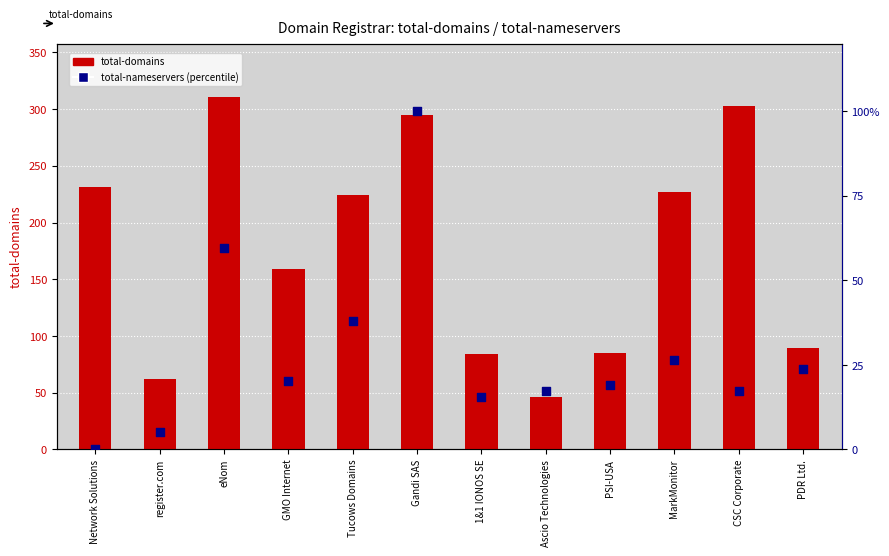

Is the value of total-domains at MarkMonitor greater than the value of total-nameservers (percentile) at Ascio Technologies?

Yes